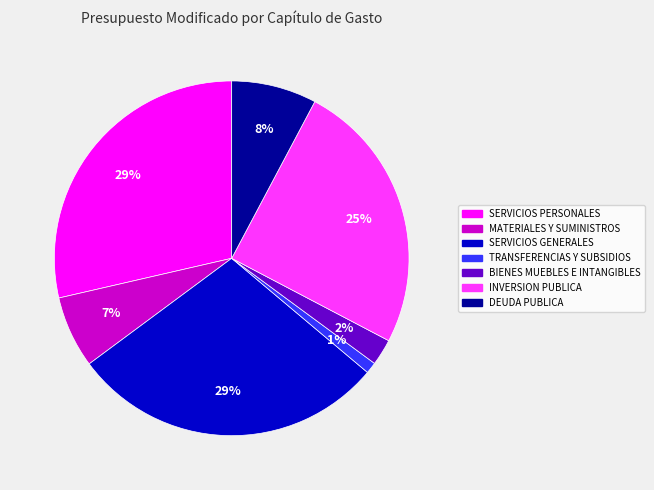

To the nearest percent, what is the average slice percentage?

14%